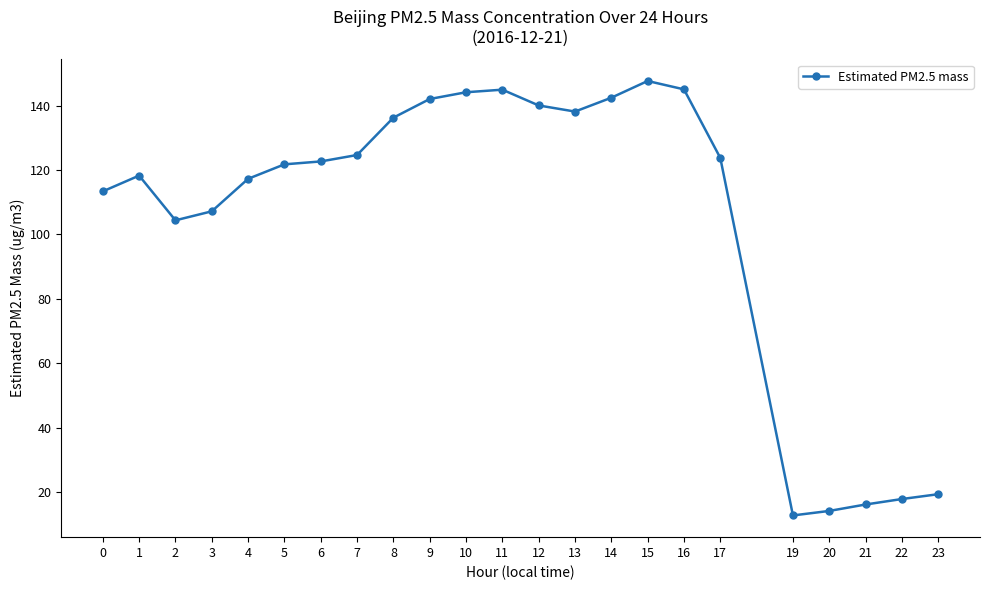

True or false: the data has more than 1 interior local peaks.

True